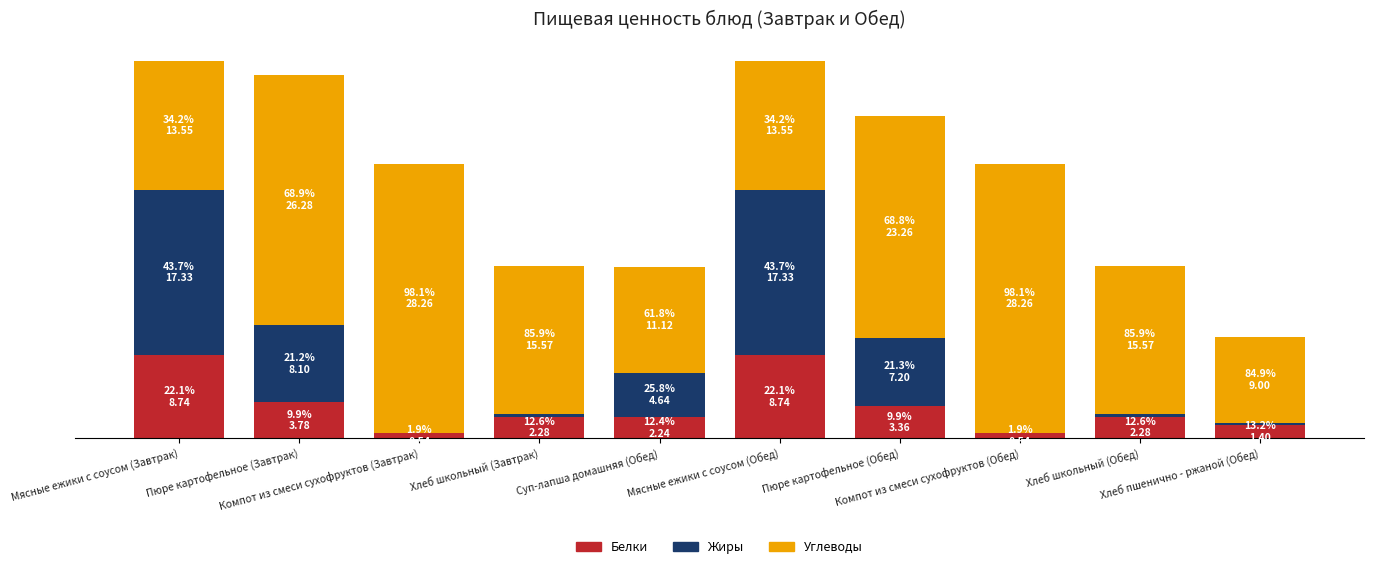

Does the chart contain stacked bars?

Yes